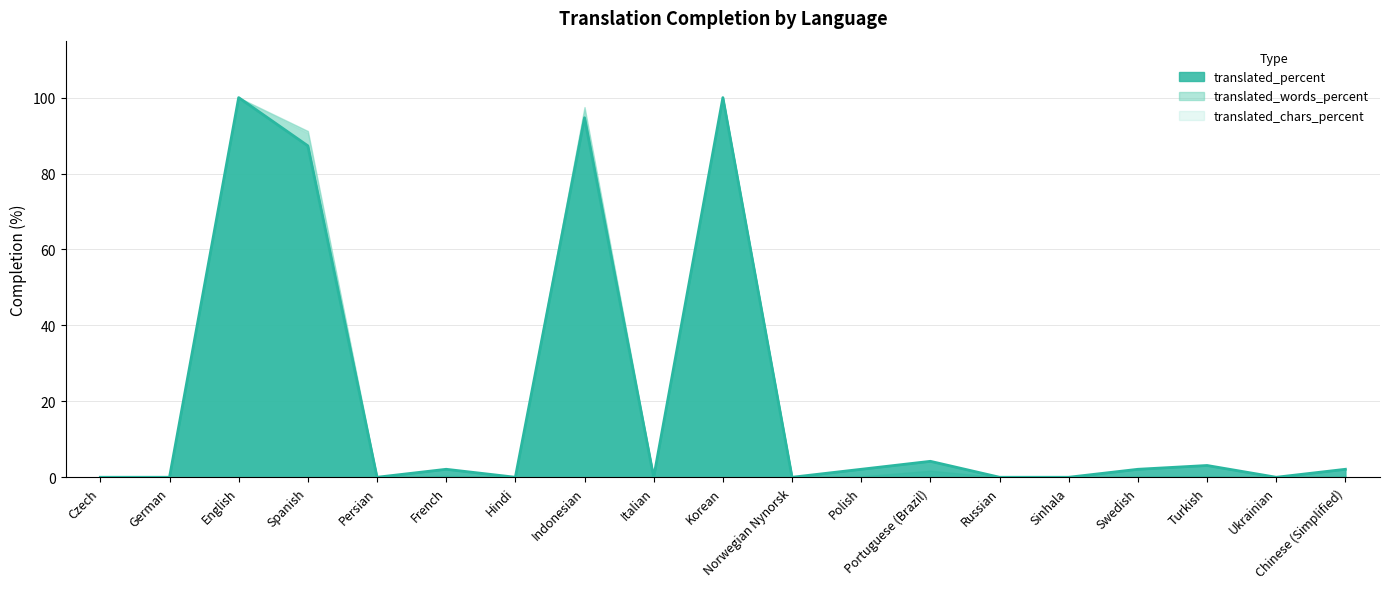

Count the number of categories in the chart.

19